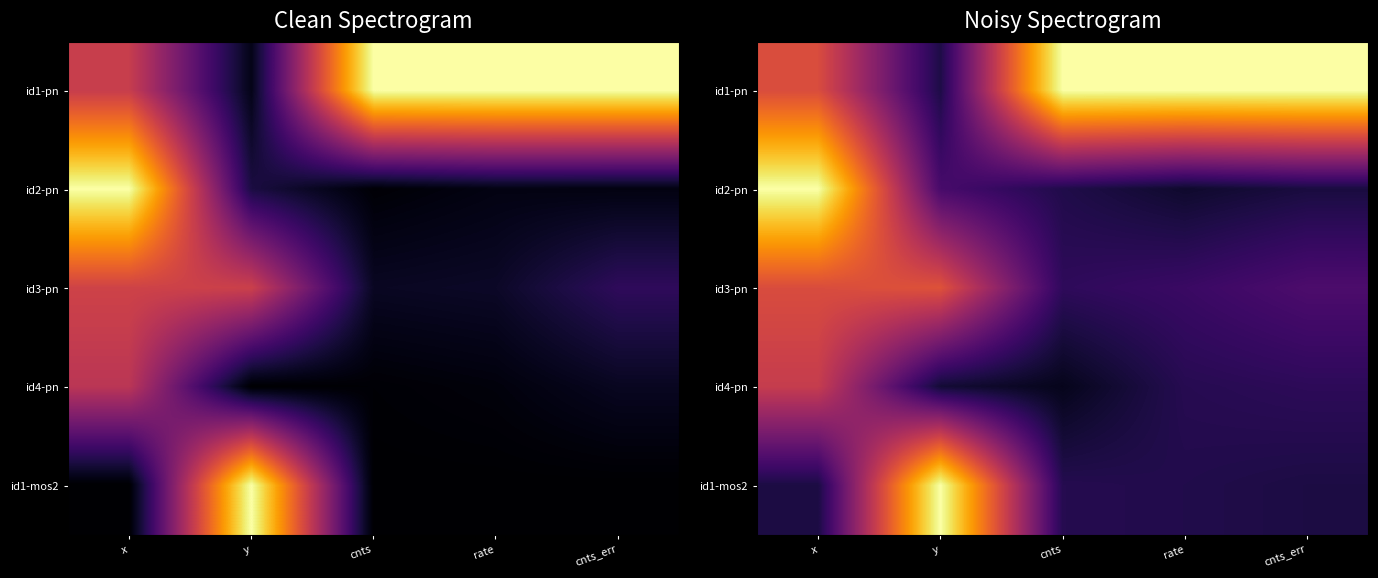

Which category has the lowest value across all series?

cnts